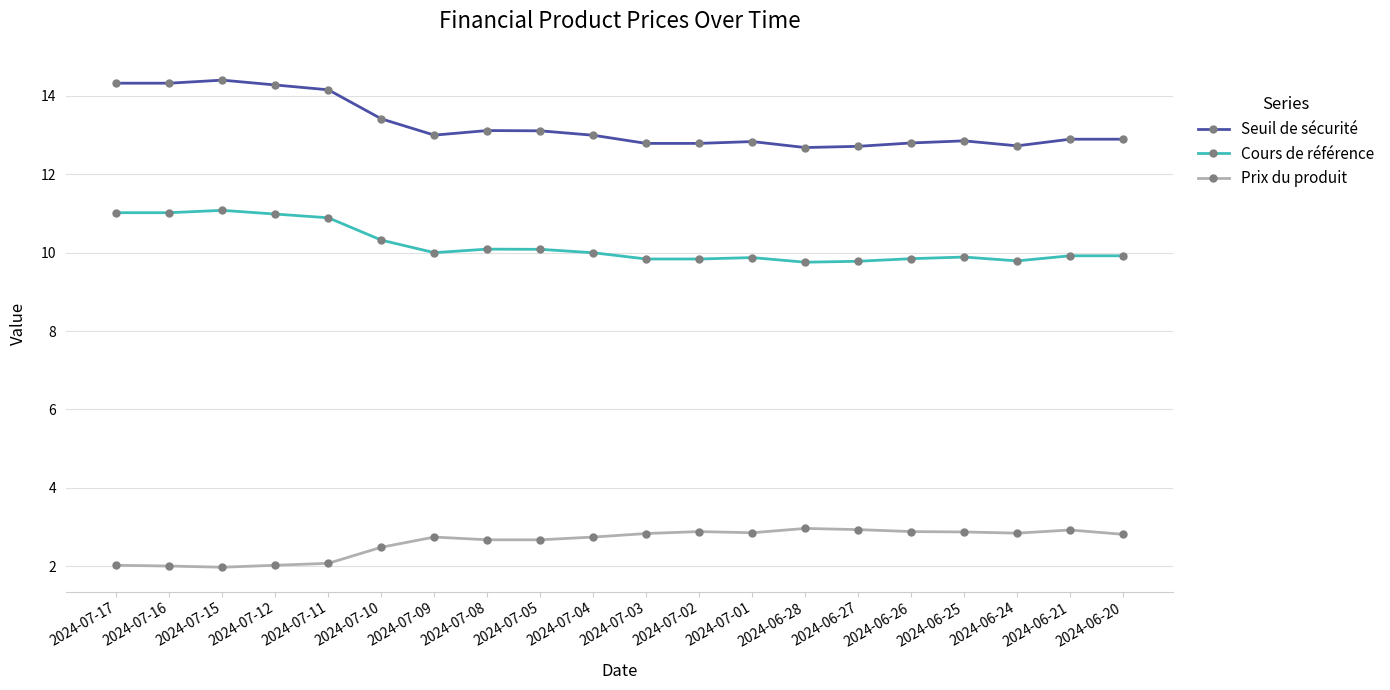

Rank the series by their maximum value, from highest to lowest.

Seuil de sécurité, Cours de référence, Prix du produit